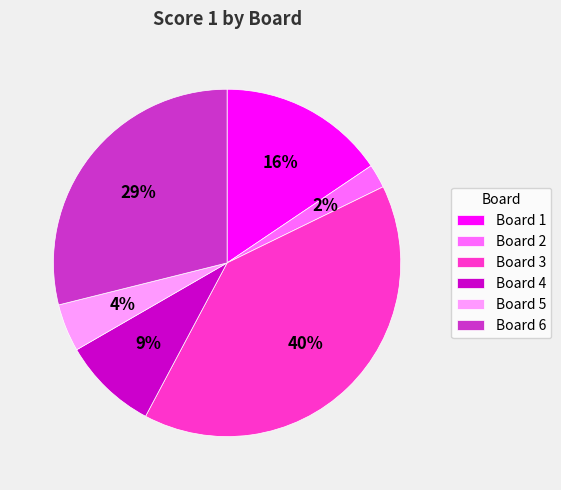

Which has a higher value, Board 2 or Board 4?

Board 4